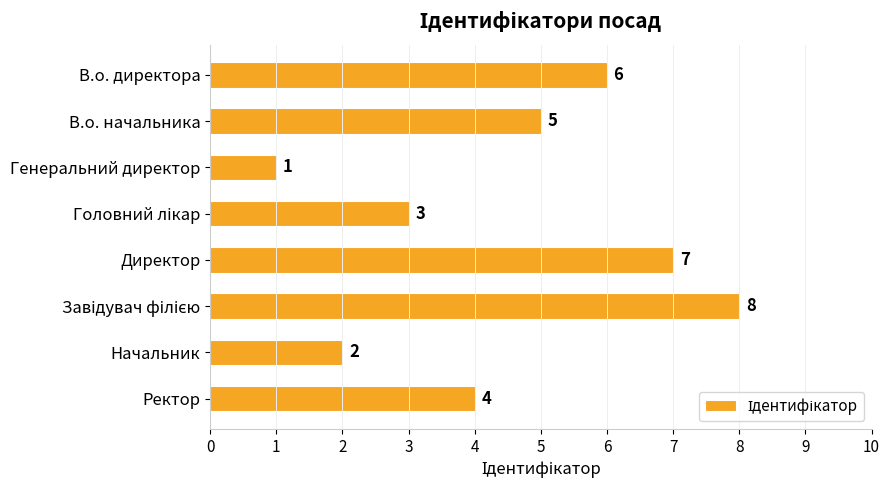

What is the change in value from Начальник to Ректор?

+2